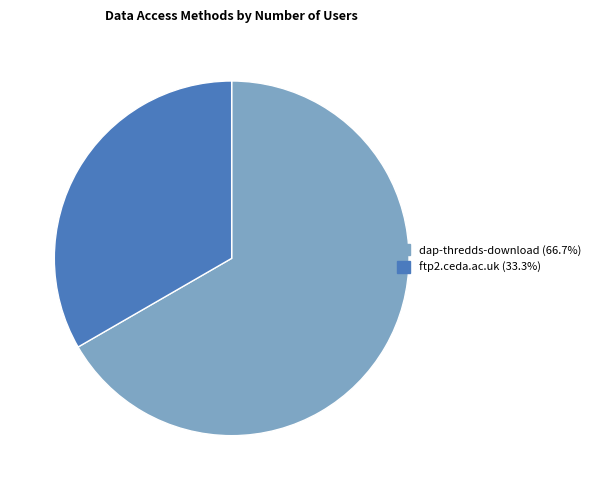

Do dap-thredds-download and ftp2.ceda.ac.uk together represent more than half of the pie?

Yes